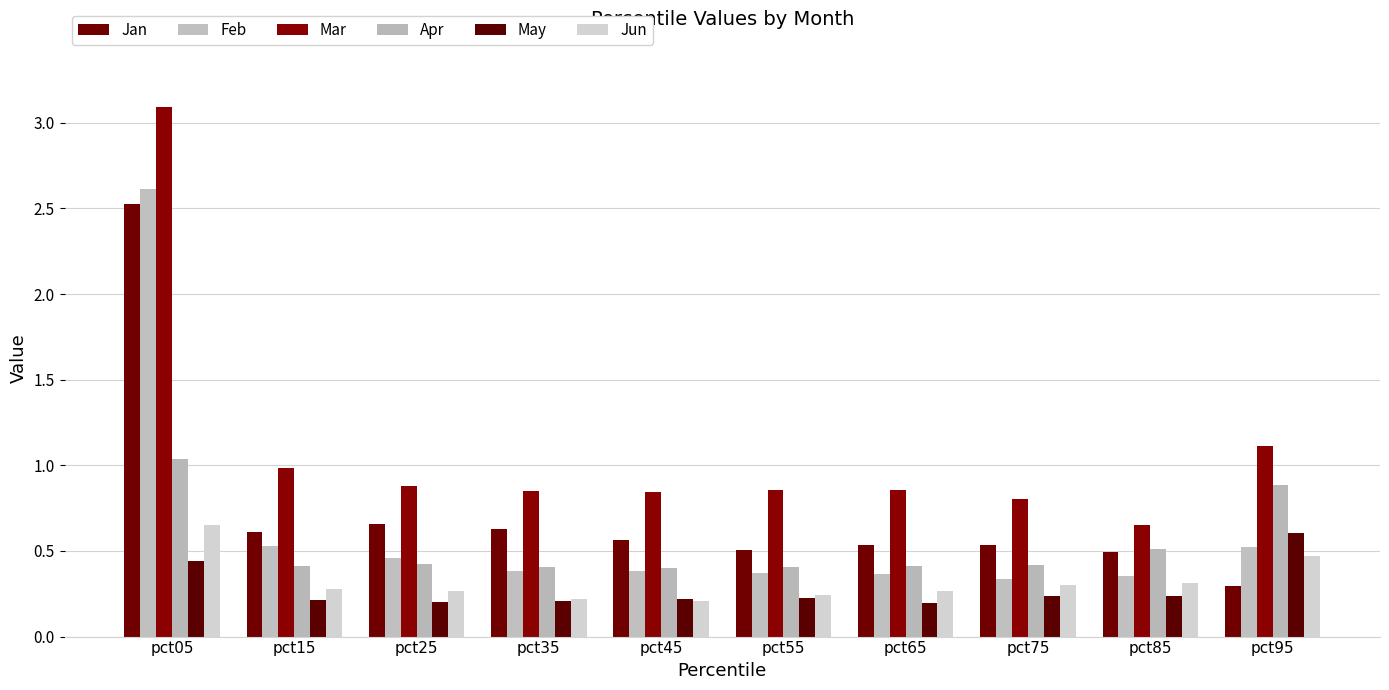

Which series changed the most between pct45 and pct75?

Jun